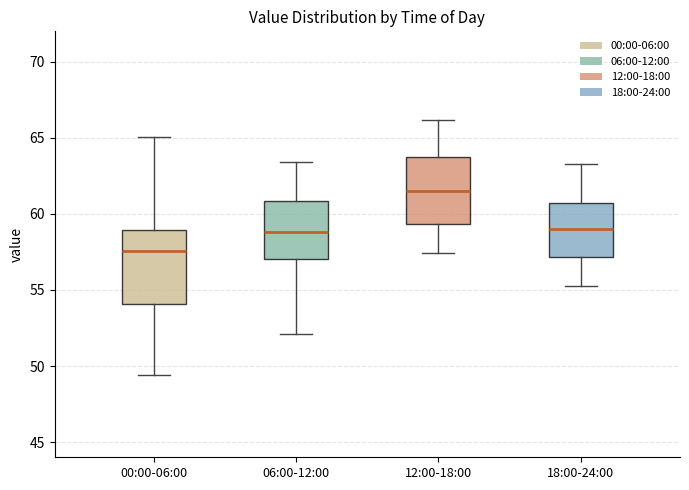

Reading left to right, transcribe this box plot: for each box, give where its median line is, the range the box spans, and where its two whiskers end, as read against the y-axis. The values are not printed on the chart, so give them approximately, as read against the axis.

00:00-06:00: median 57.5, box 54.0 to 59.0, whiskers 49.5 to 65.0
06:00-12:00: median 59.0, box 57.0 to 61.0, whiskers 52.0 to 63.5
12:00-18:00: median 61.5, box 59.5 to 64.0, whiskers 57.5 to 66.0
18:00-24:00: median 59.0, box 57.0 to 60.5, whiskers 55.5 to 63.5